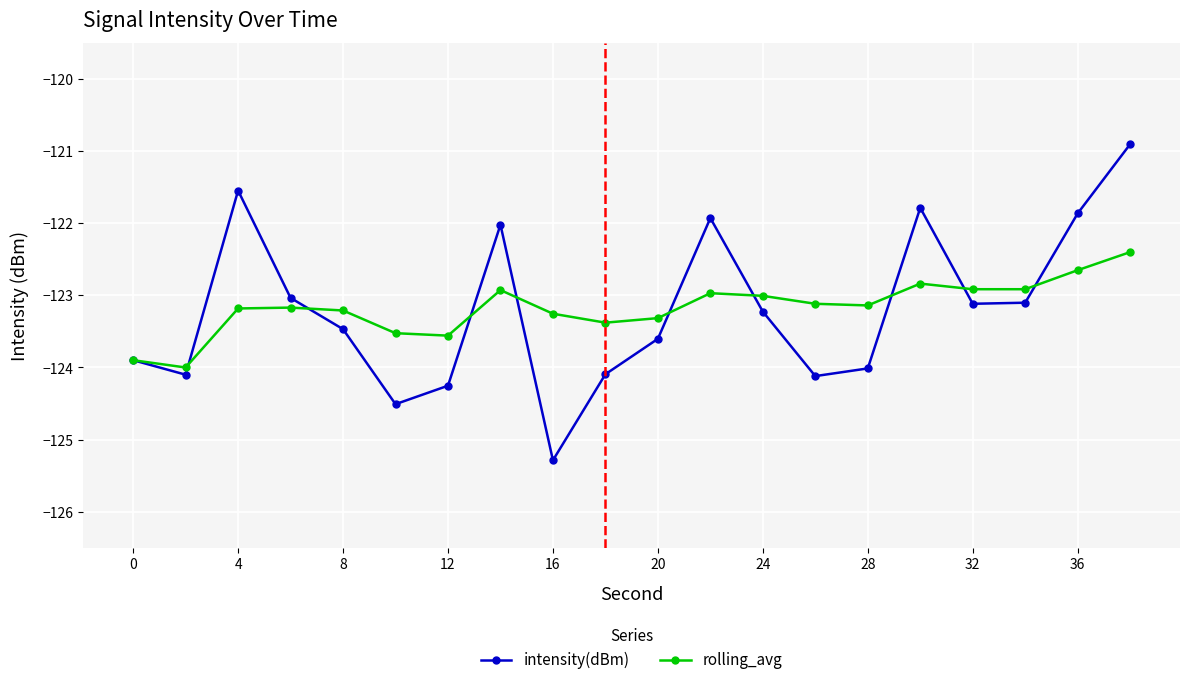

What is the smallest value displayed?

-125.3